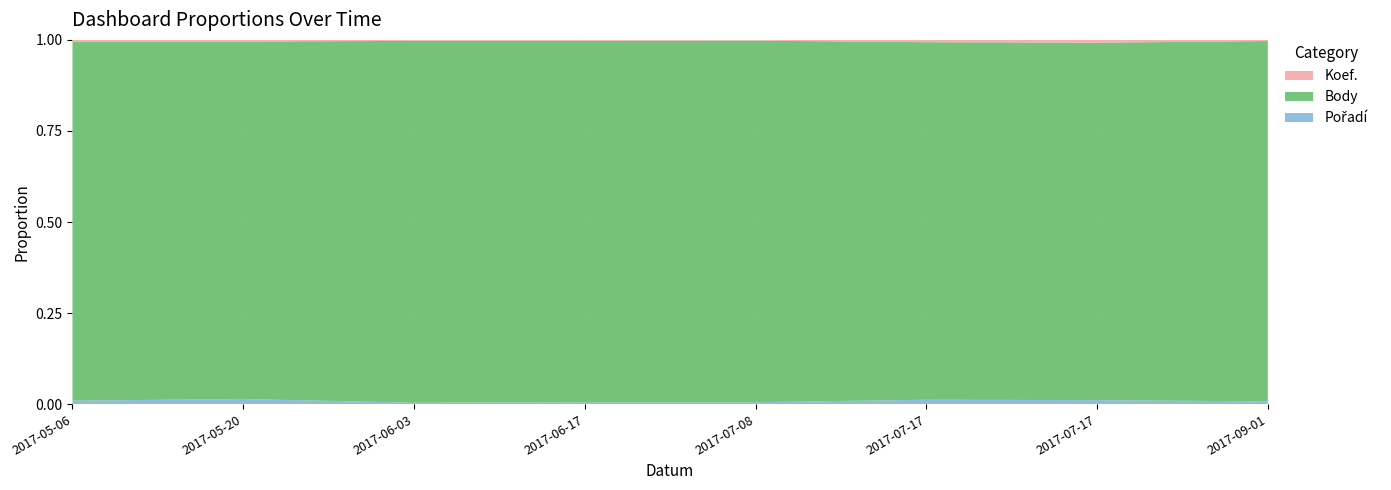

Reading left to right, extract all data points from this chart.

Koef.: 8	7	7	7	7	12	12	12
Body: 1704	1471	2673	2704	3424	1851	1510	3685
Pořadí: 17	21	11	14	18	23	17	28